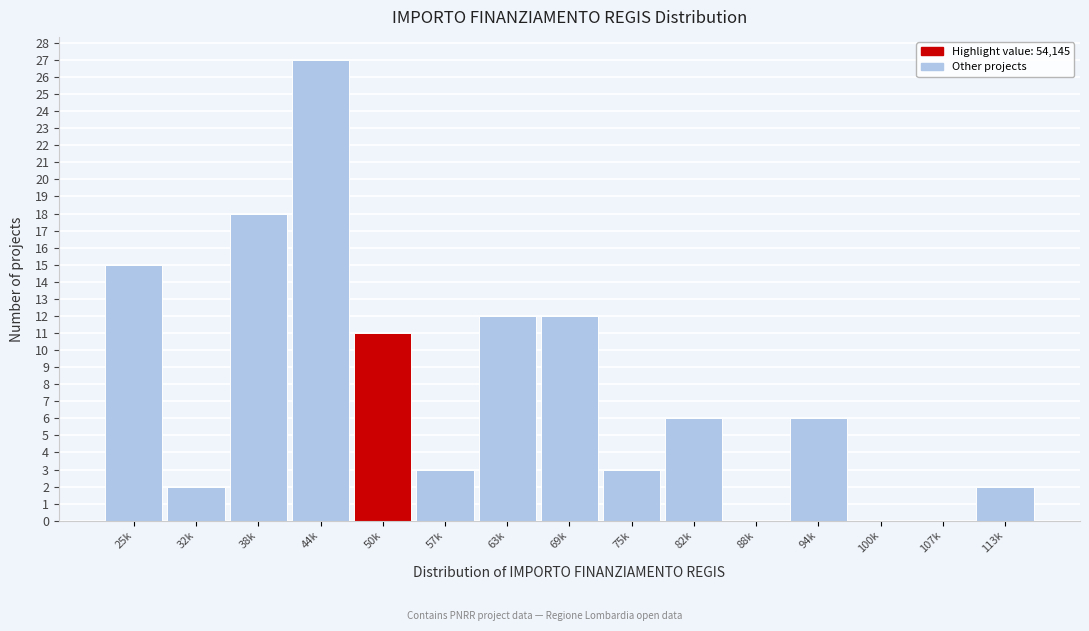

Reading left to right, what are all the values shown in this chart?

25k=15	32k=2	38k=18	44k=27	50k=11	57k=3	63k=12	69k=12	75k=3	82k=6	88k=0	94k=6	100k=0	107k=0	113k=2